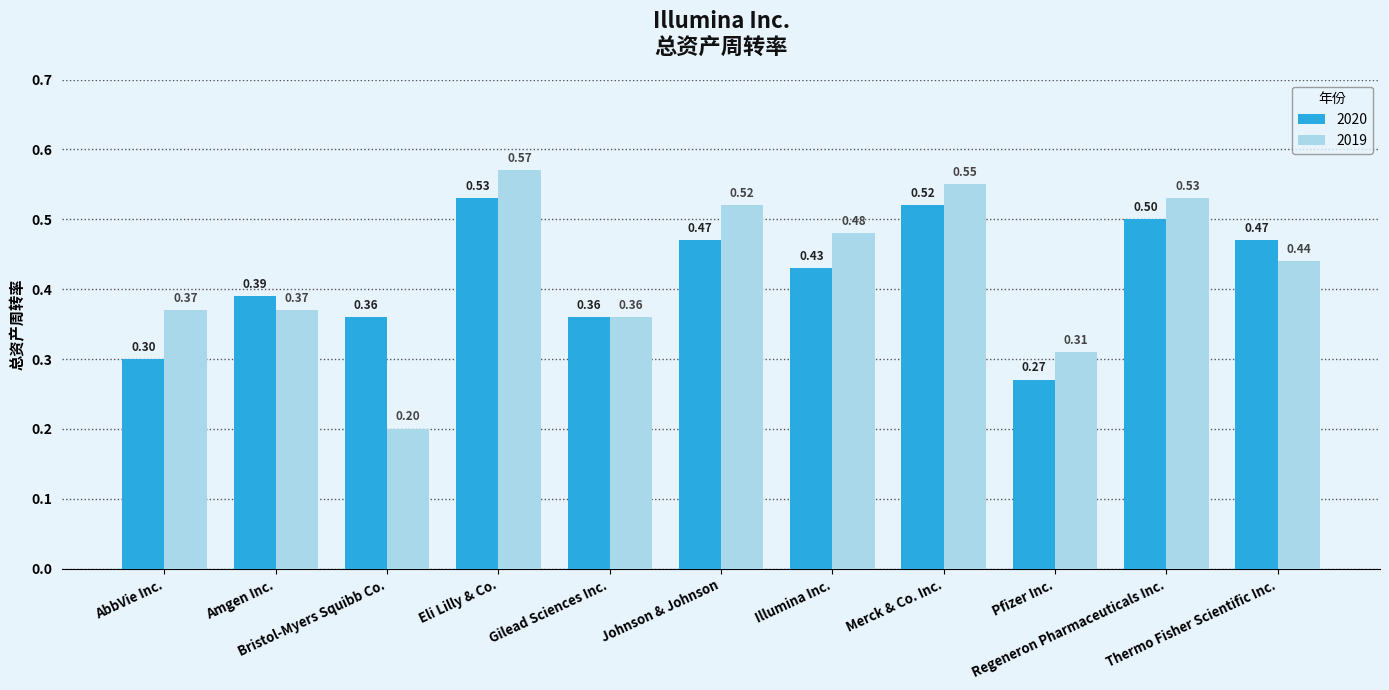

What is the value of the 2020 bar at the 11th from the left?

0.5